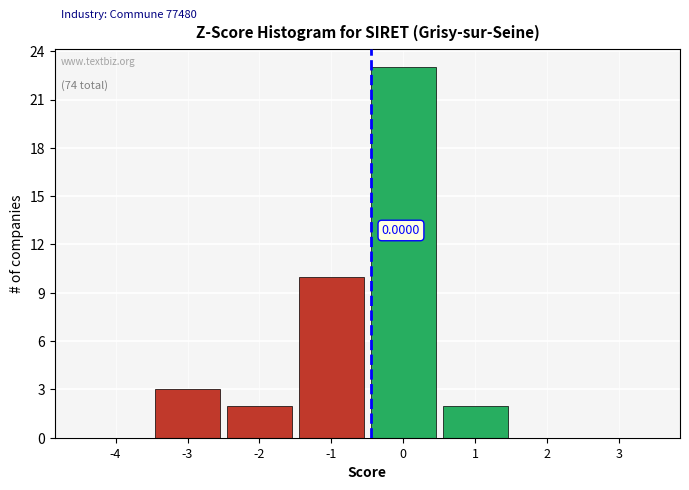

Which has a higher value, -4 or -3?

-3